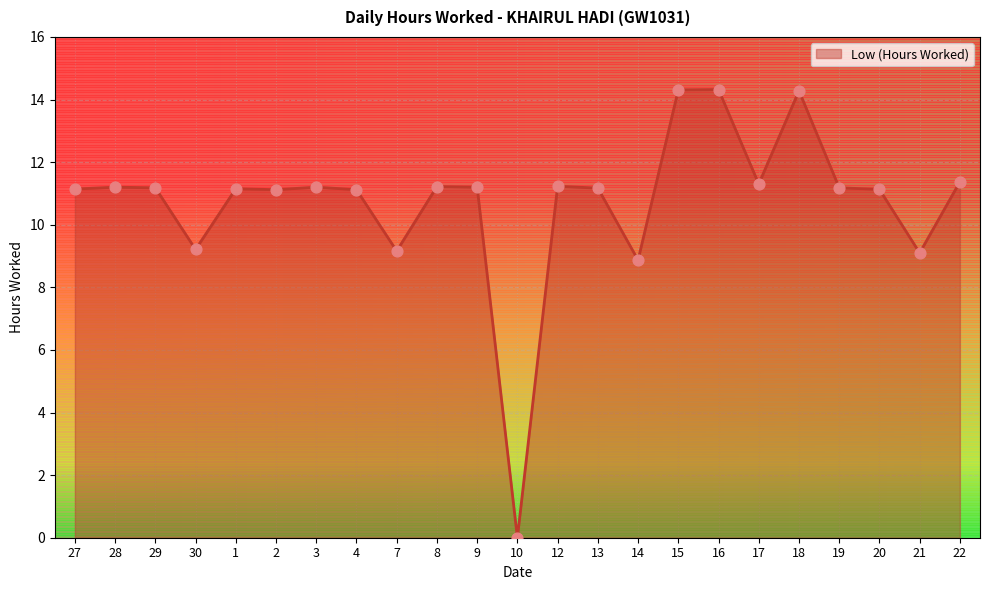

Approximately how many times larger is the value at 15 compared to 12?

1.3